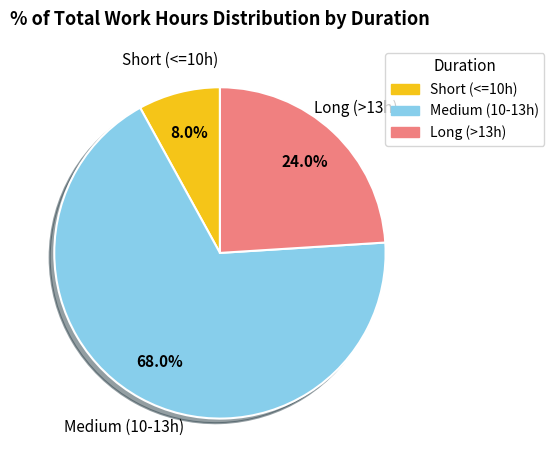

Is there any slice that represents more than half of the pie?

Yes